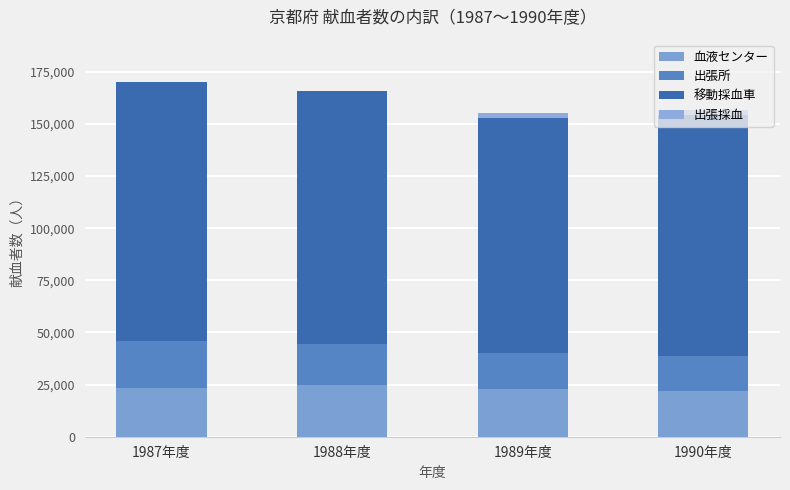

Are the bars grouped side by side (vs. stacked)?

No